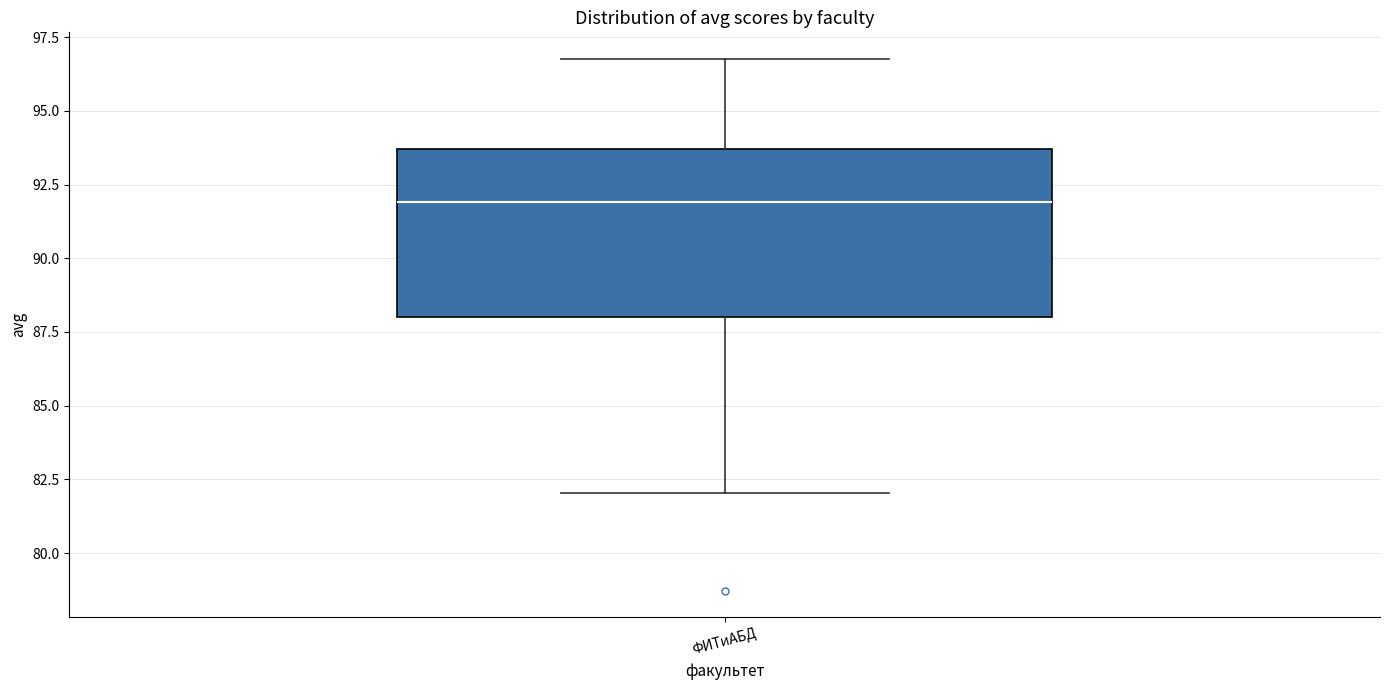

Where does the lower whisker of the box for ФИТиАБД end on the y-axis? The values are not printed on the chart, so give them approximately, as read against the axis.

82.0